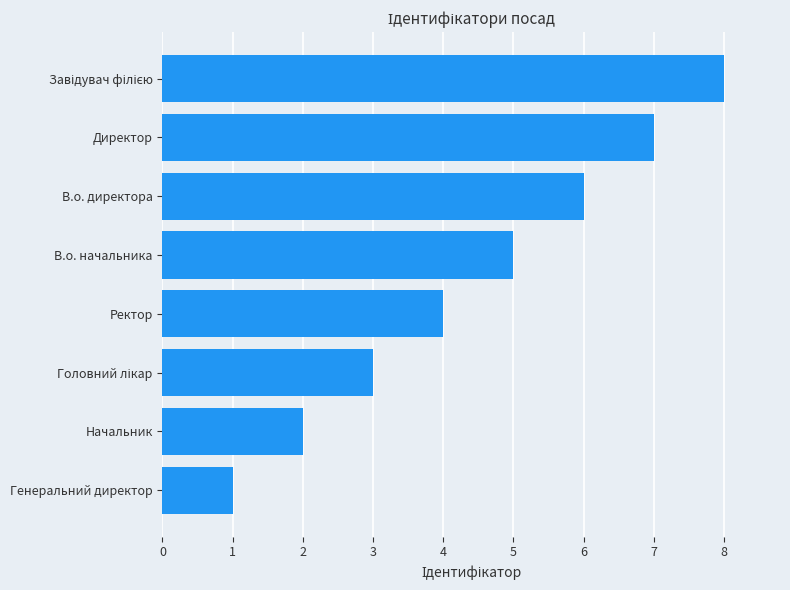

True or false: the data shows 5 at Ректор.

False